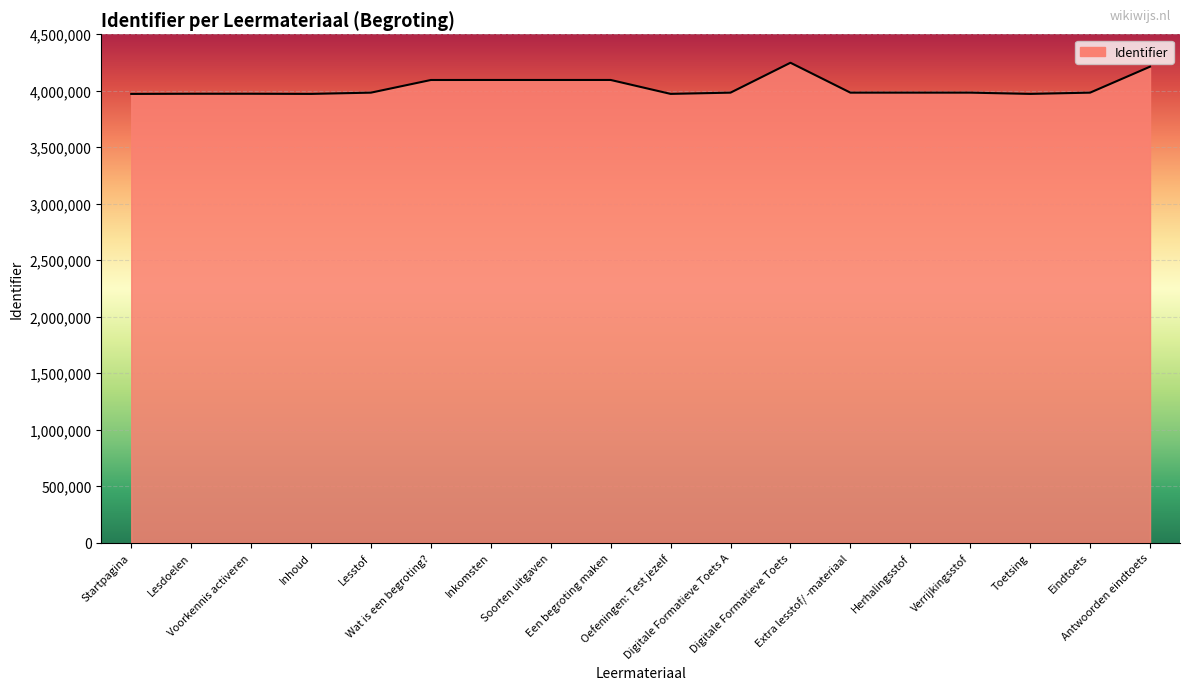

What is the difference between the maximum and minimum values?

275939